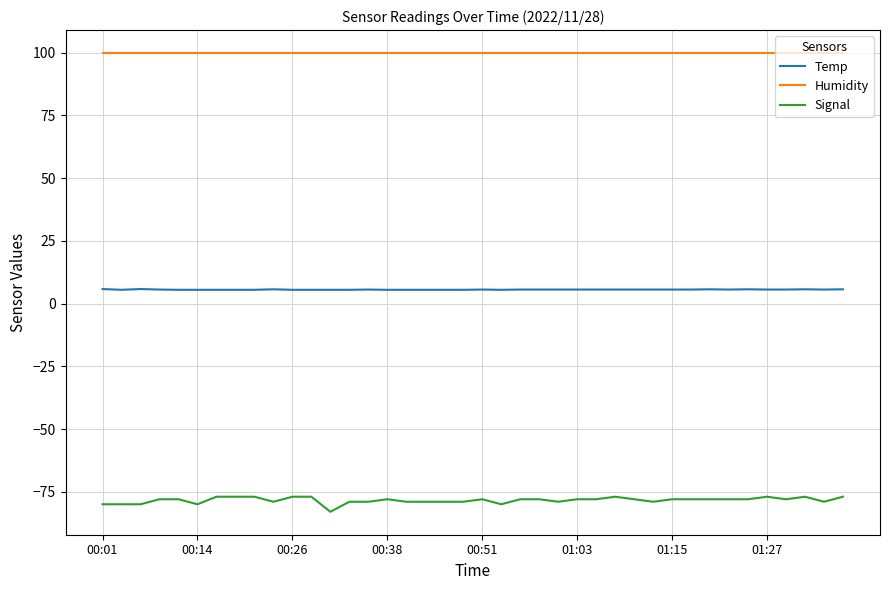

Which series has the largest total across all categories?

Humidity